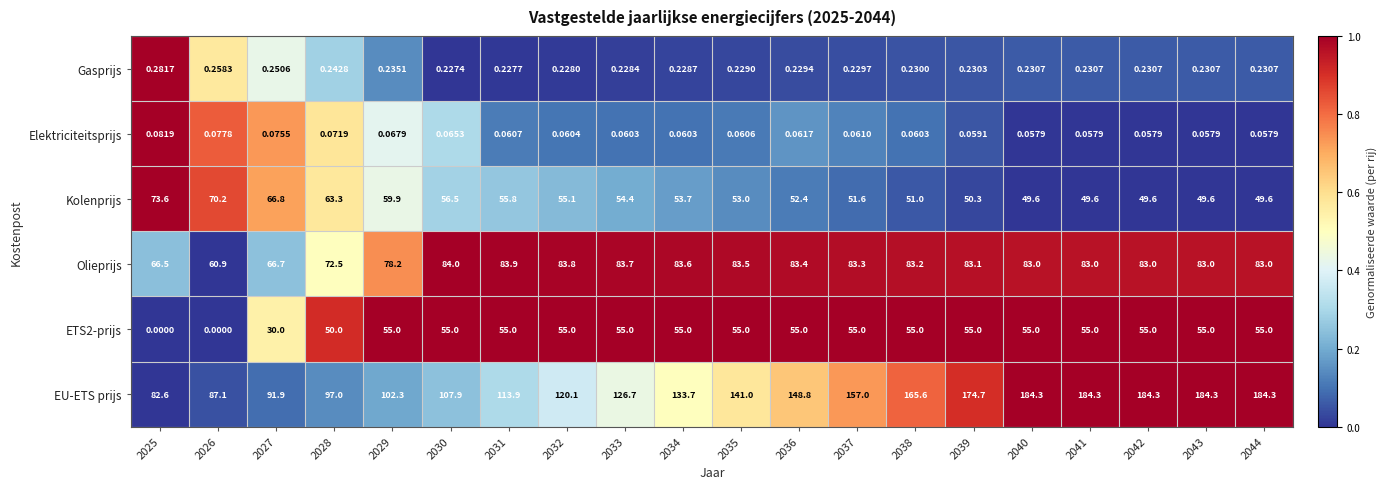

Which series has the widest spread of values?

EU-ETS prijs